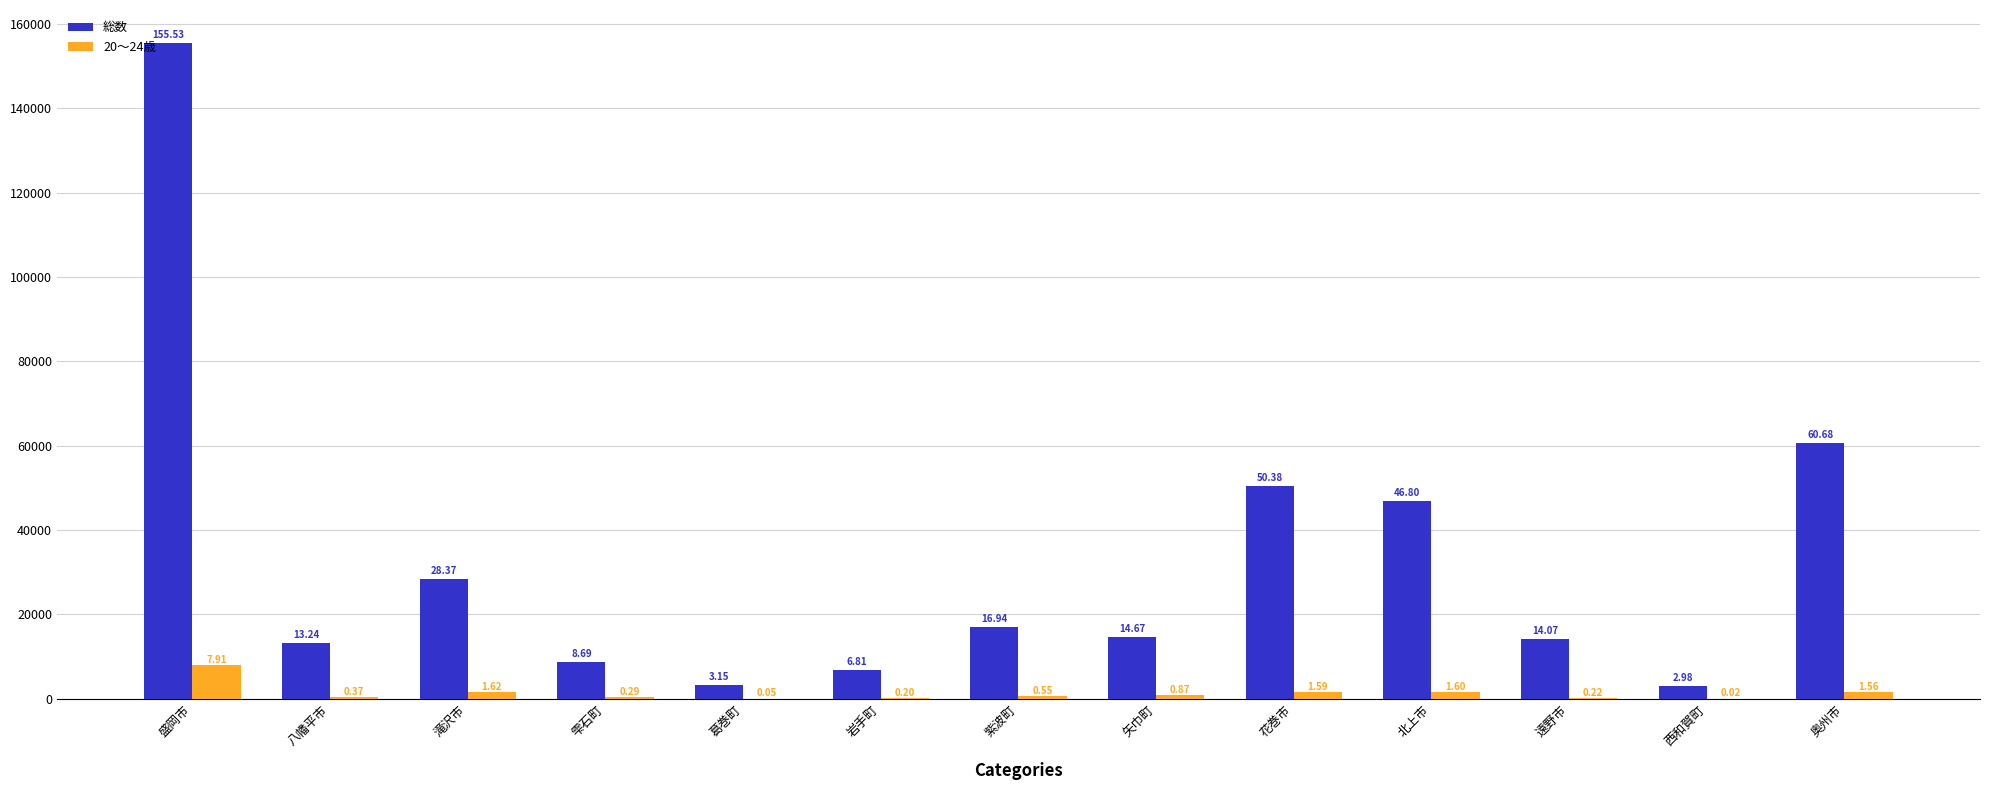

Reading left to right, extract all data points from this chart.

総数: 盛岡市=155531	八幡平市=13241	滝沢市=28372	雫石町=8692	葛巻町=3147	岩手町=6814	紫波町=16940	矢巾町=14672	花巻市=50382	北上市=46795	遠野市=14067	西和賀町=2976	奥州市=60676
20～24歳: 盛岡市=7905	八幡平市=370	滝沢市=1625	雫石町=290	葛巻町=46	岩手町=201	紫波町=546	矢巾町=870	花巻市=1587	北上市=1598	遠野市=224	西和賀町=22	奥州市=1560